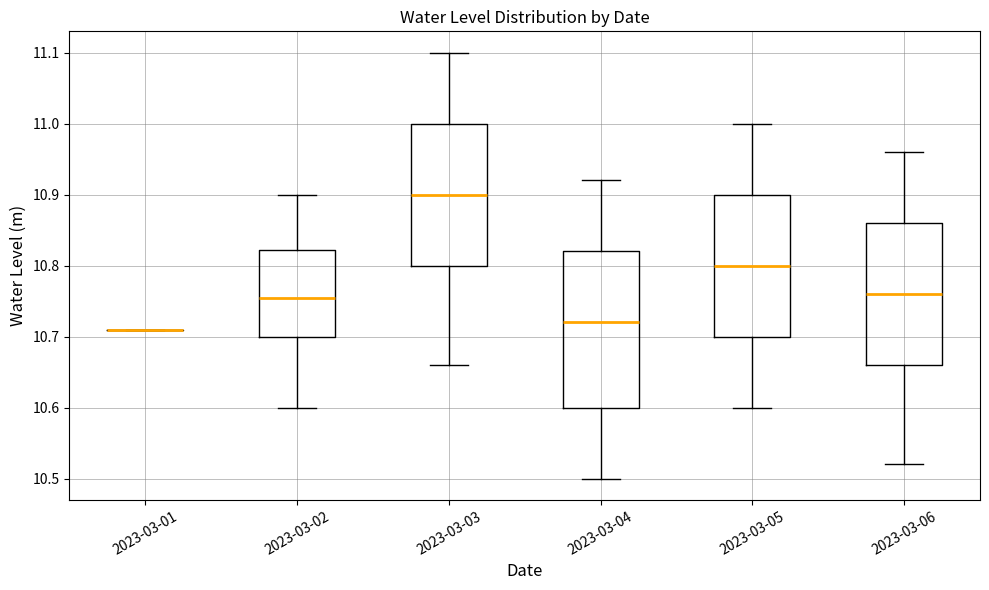

Comparing the boxes themselves (not the whiskers), which one is the tallest?

2023-03-04